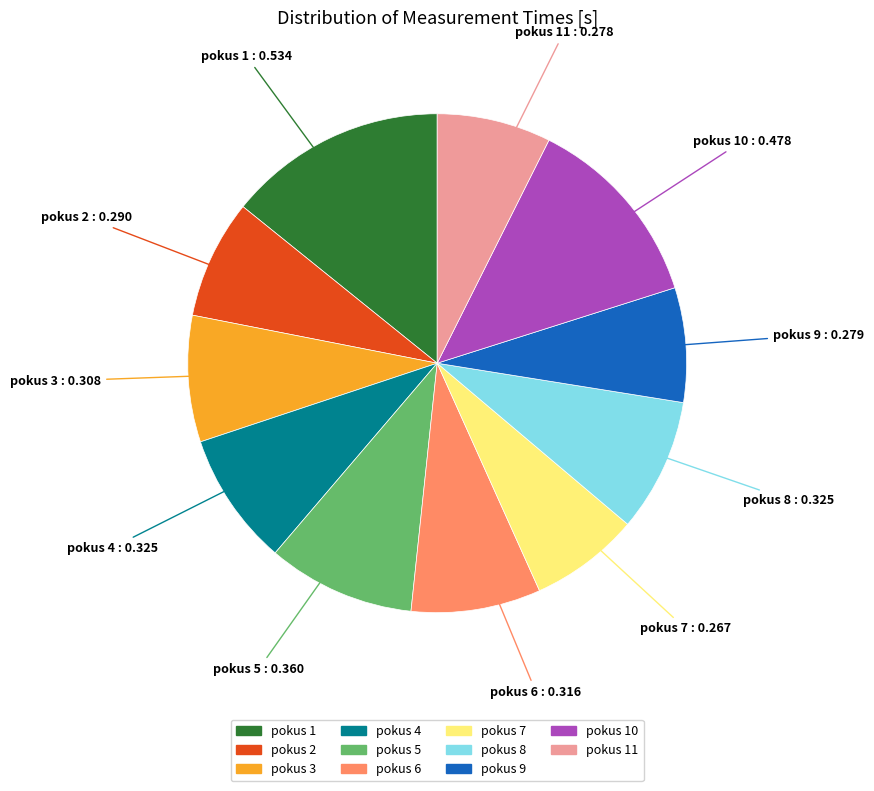

Does any single category account for the majority?

No